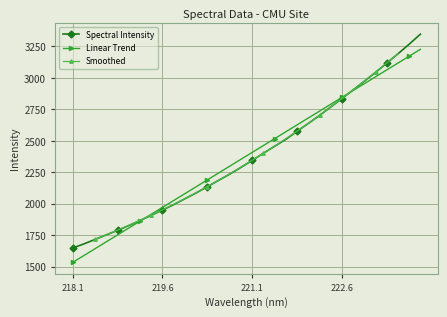

What is the greatest value displayed?

3346.7